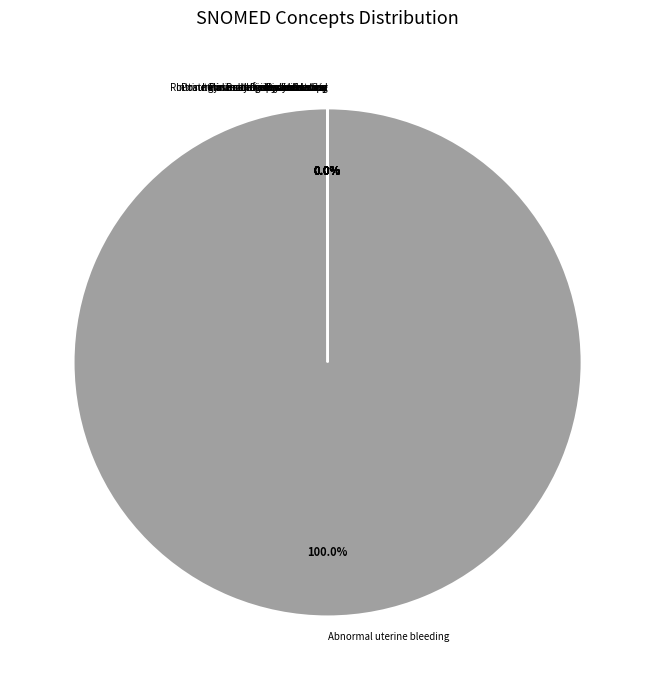

Does Abnormal uterine bleeding account for over 50% of the chart?

Yes